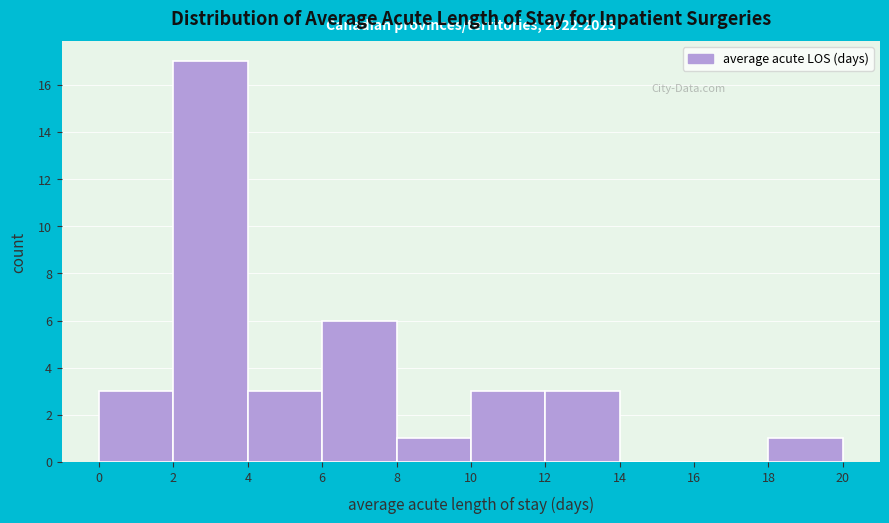

Which range on the x-axis has the tallest bar?

2 to 4